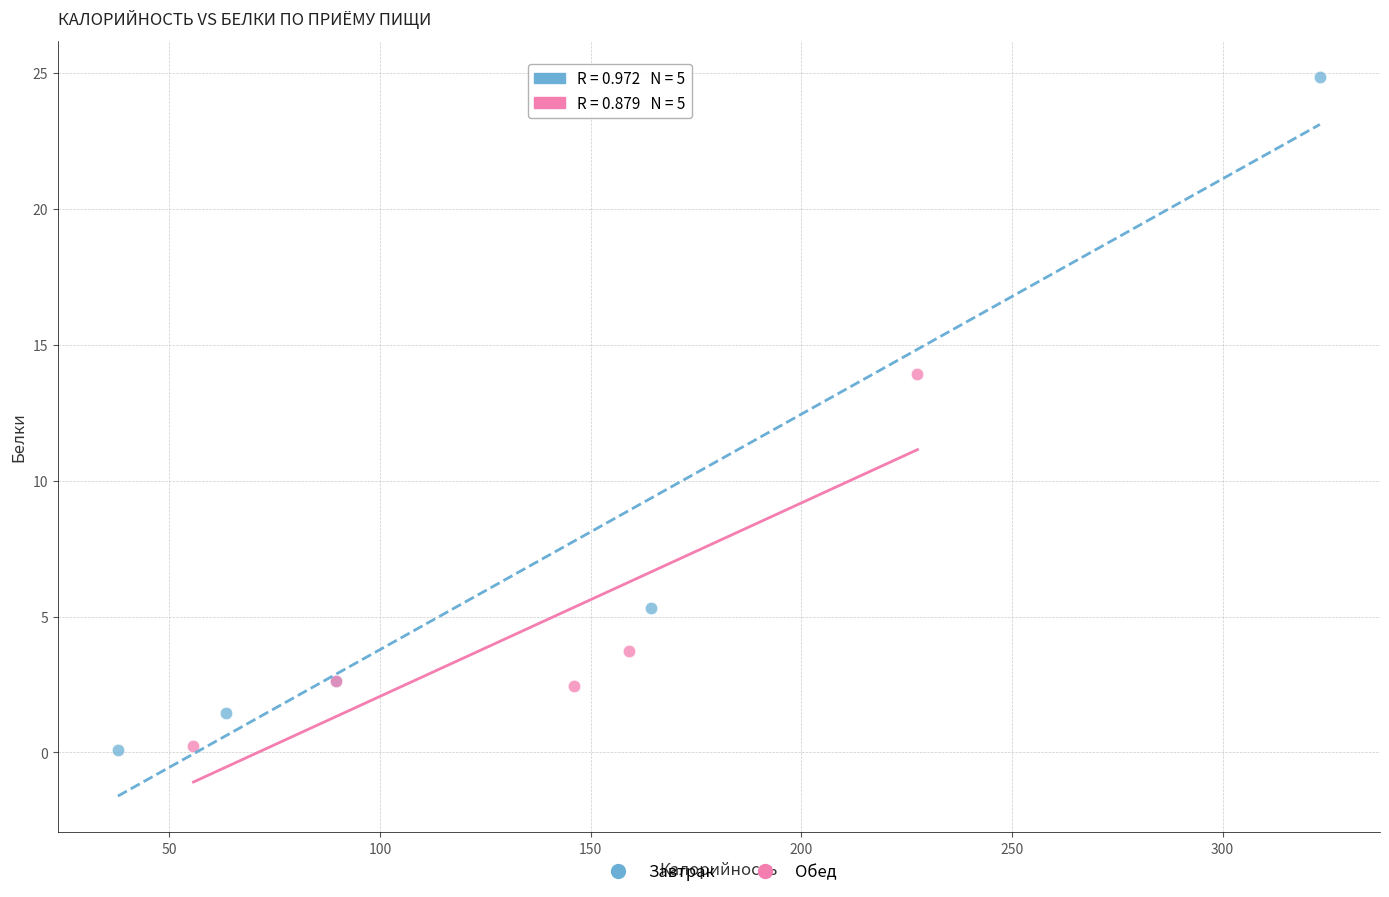

Which series reaches the maximum Y coordinate?

Завтрак